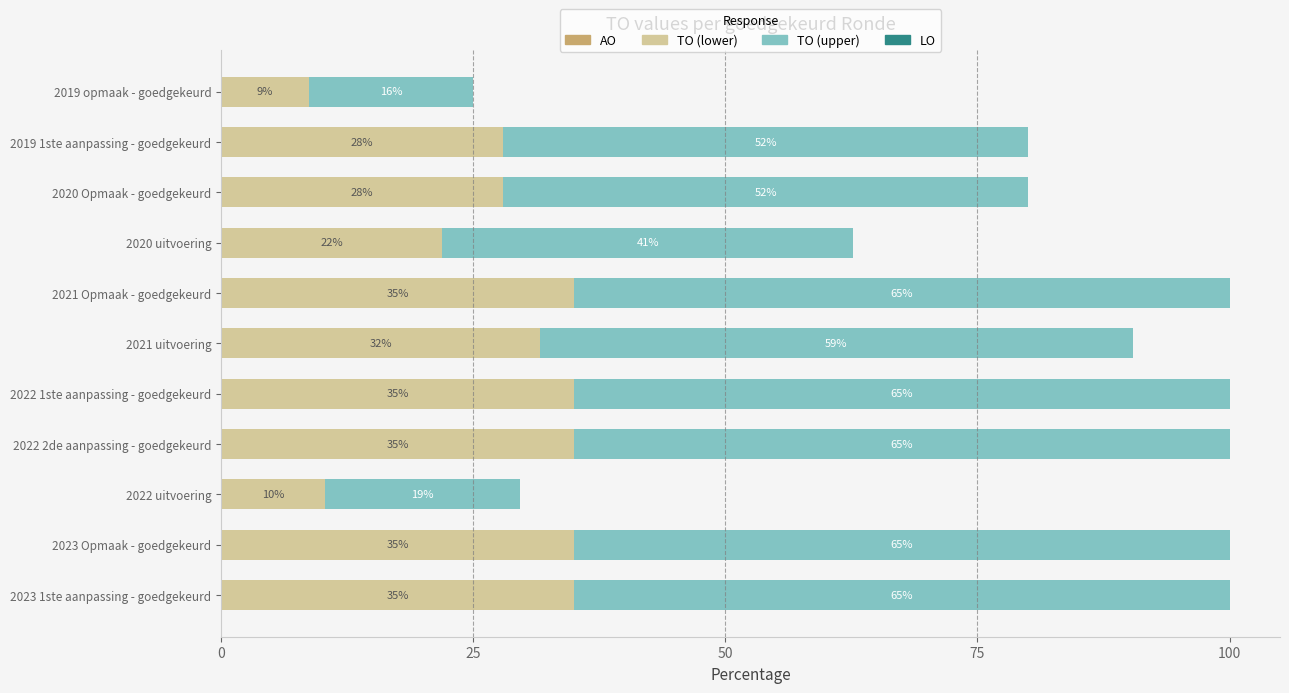

What is the total value across all series at 2022 2de aanpassing - goedgekeurd?

100.0